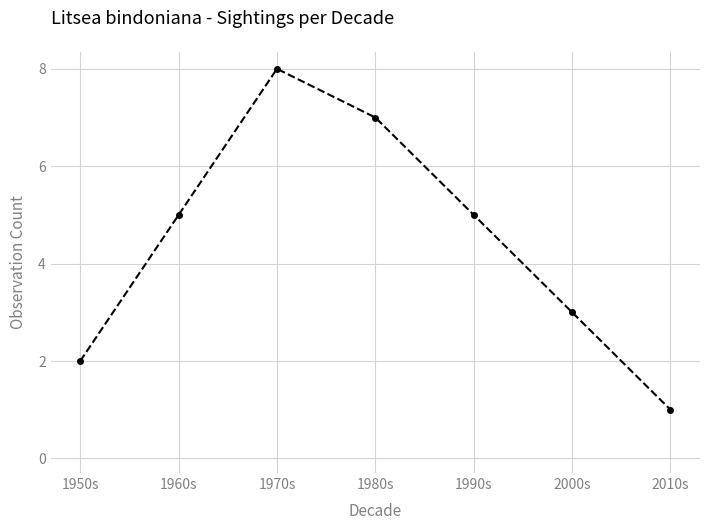

At which category does the chart reach its peak across all series?

1970s